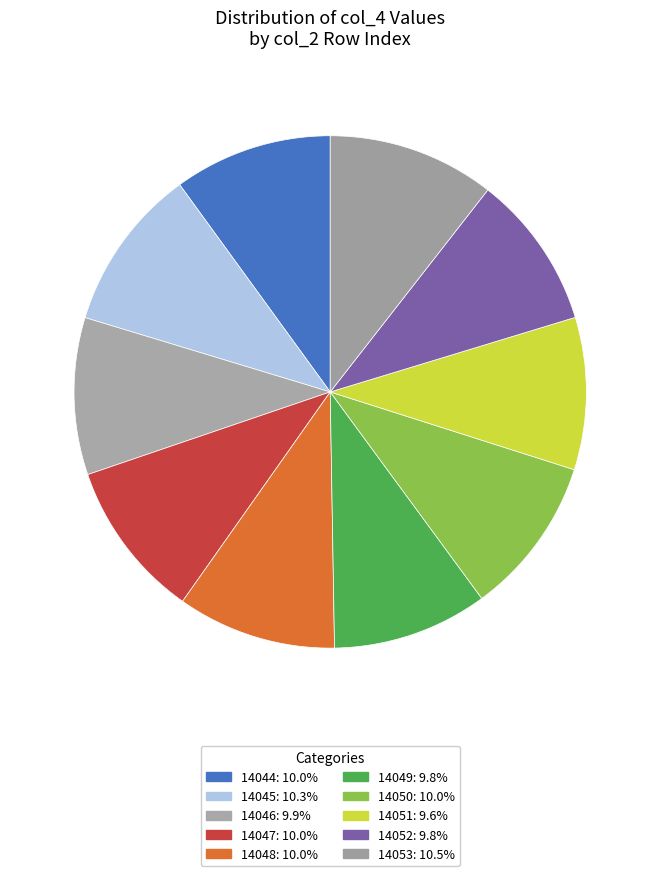

Count the number of slices in the pie.

10